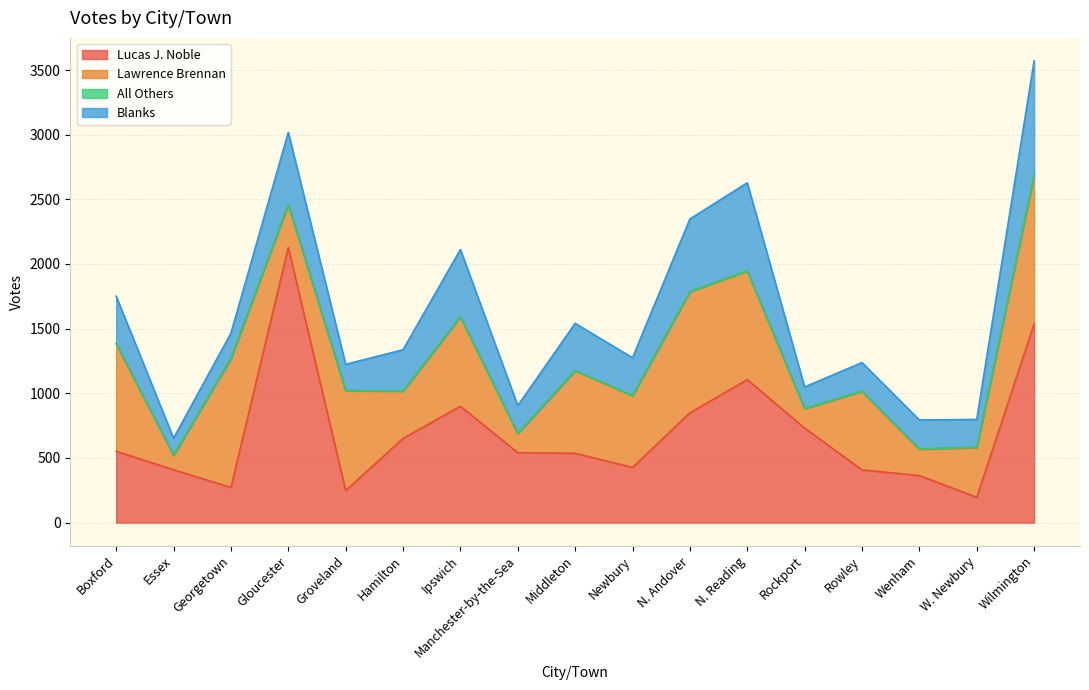

How many intersections are there between Lucas J. Noble and Lawrence Brennan?

11